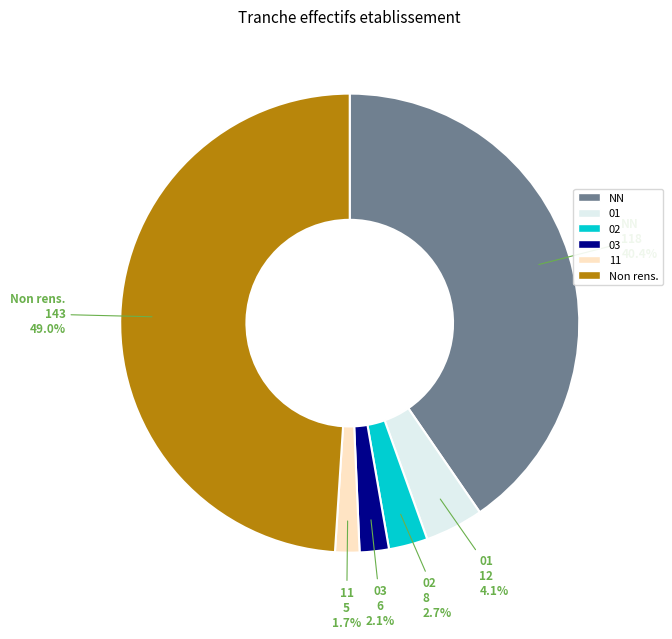

How many slices are in this pie chart?

6